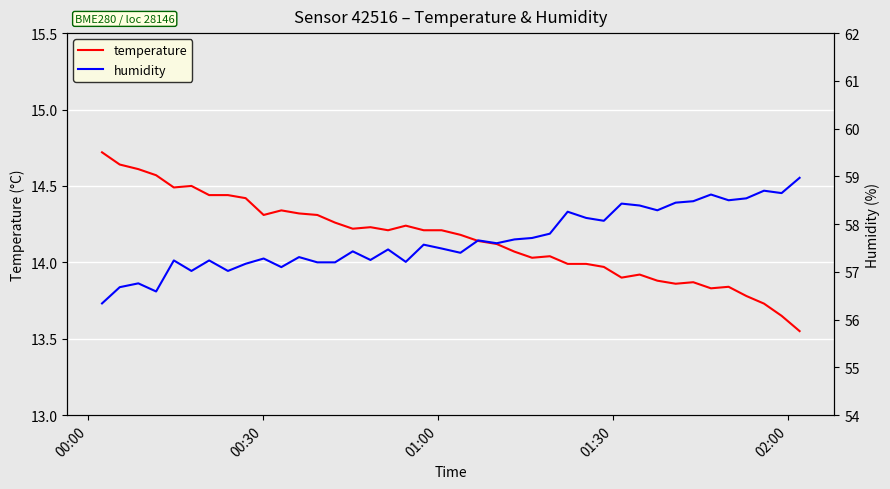

How many data points in humidity are less than 57?

4